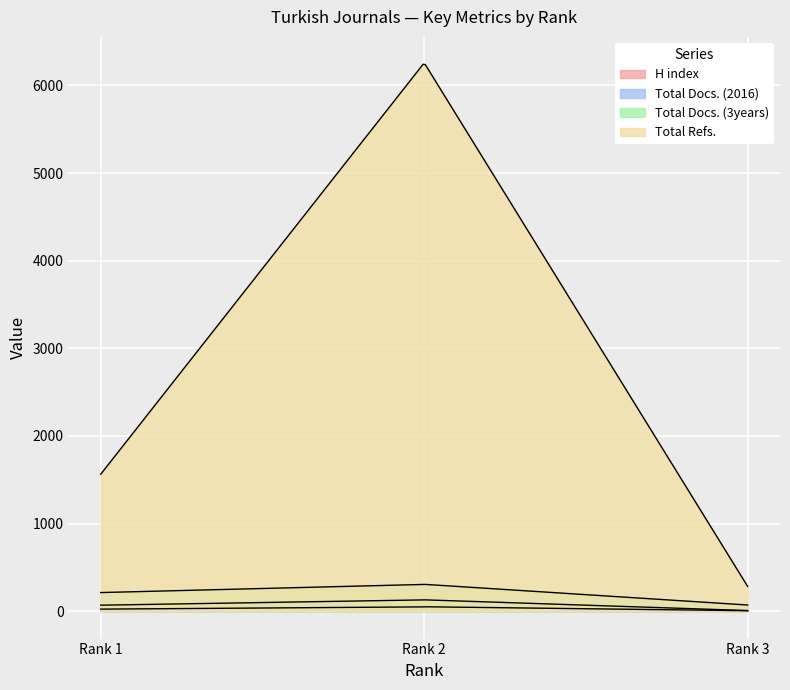

Reading left to right, what are all the values shown in this chart?

H index: 24	51	6
Total Docs. (2016): 69	130	8
Total Docs. (3years): 213	307	71
Total Refs.: 1564	6257	283